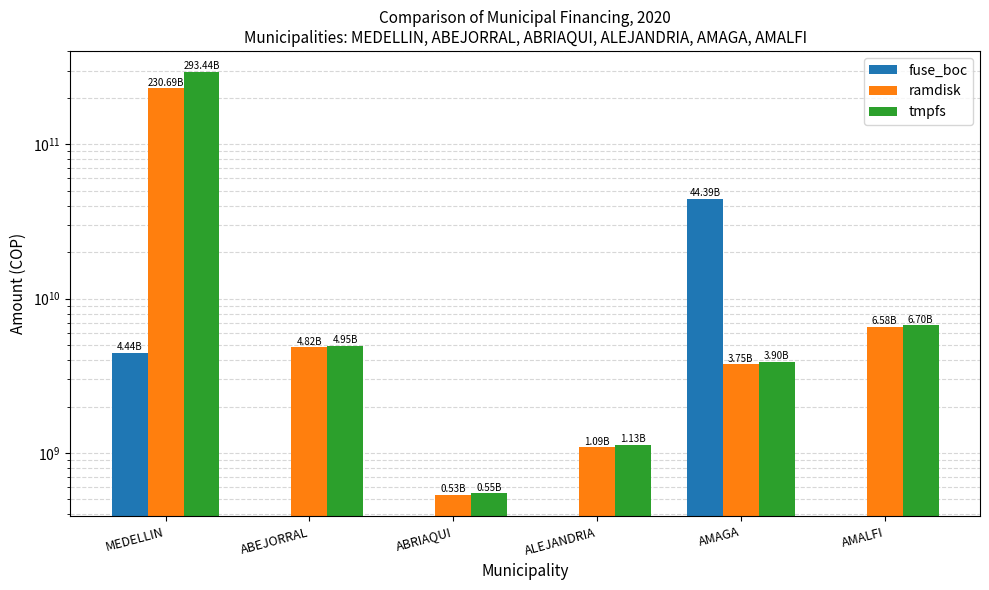

At which category is the sum across all series the highest?

MEDELLIN